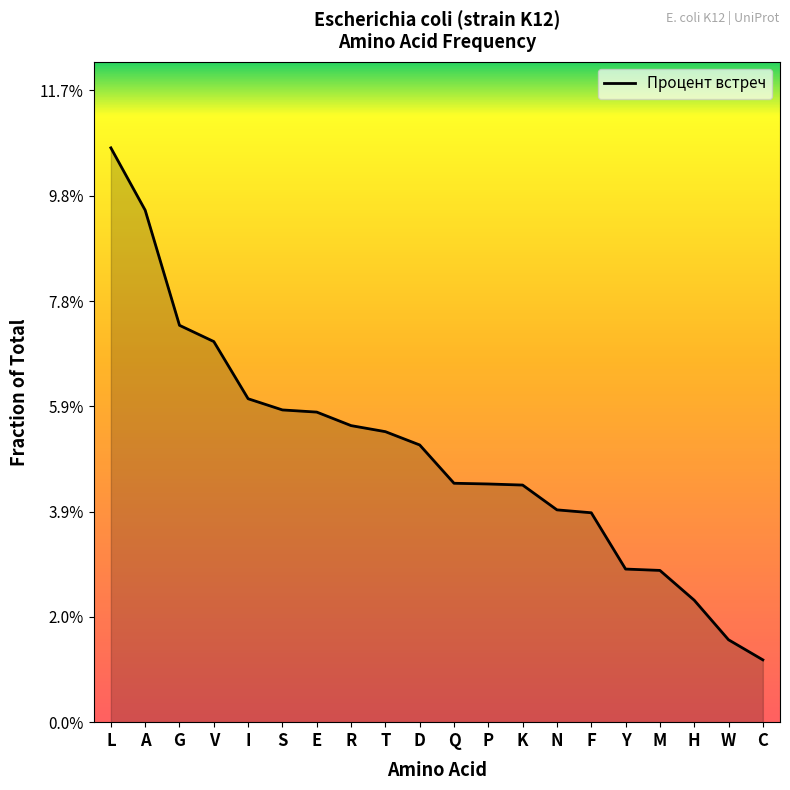

Is this an area chart (filled region under the line)?

Yes